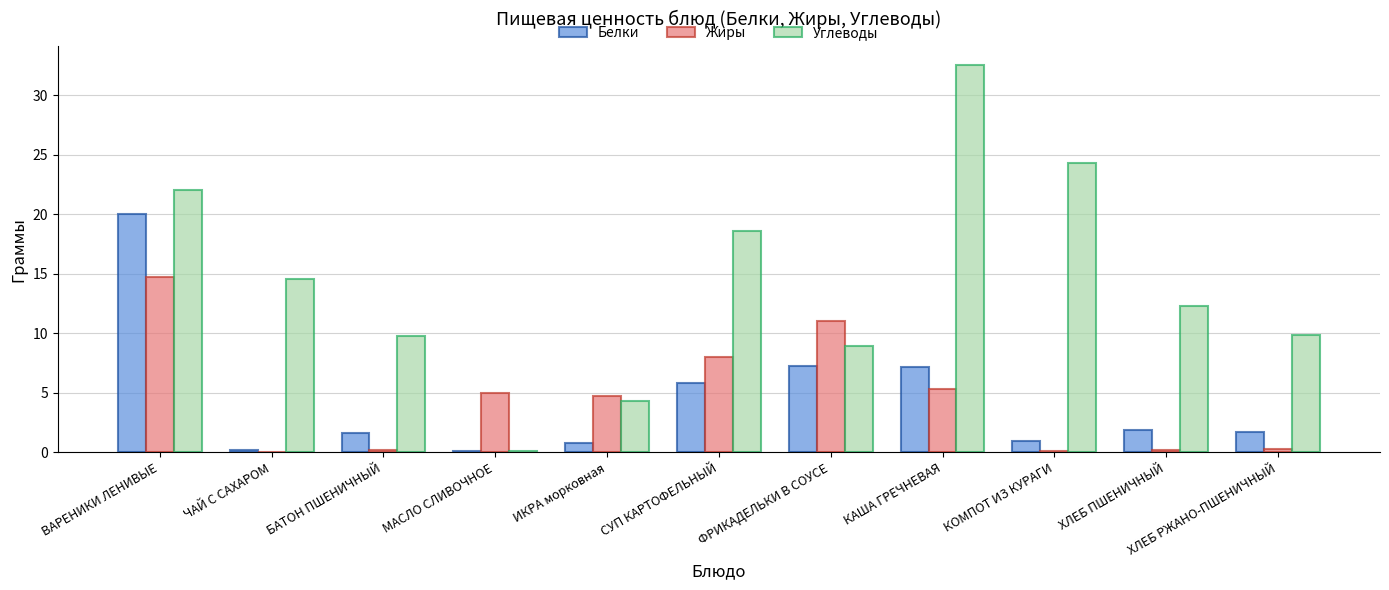

Which series changed the most between ЧАЙ С САХАРОМ and ИКРА морковная?

Углеводы